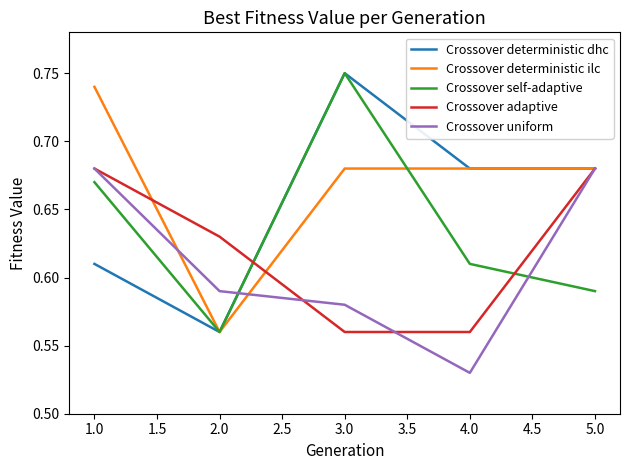

At which category does Crossover deterministic ilc reach its first local valley?

2.0